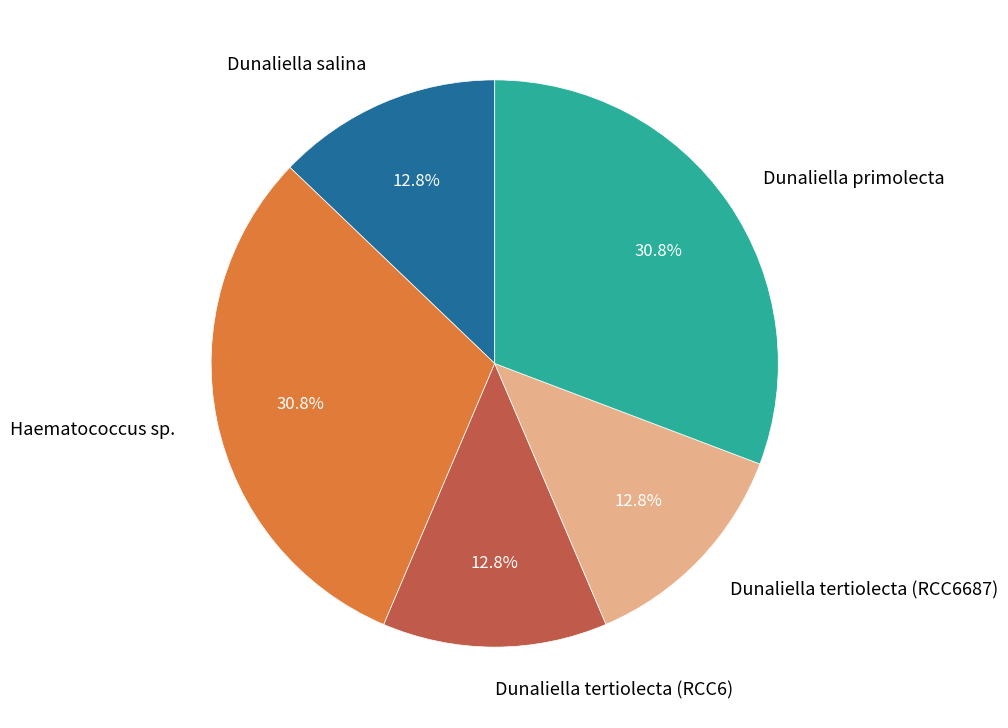

Combined, what portion of the pie is Dunaliella salina and Haematococcus sp.?

43.6%